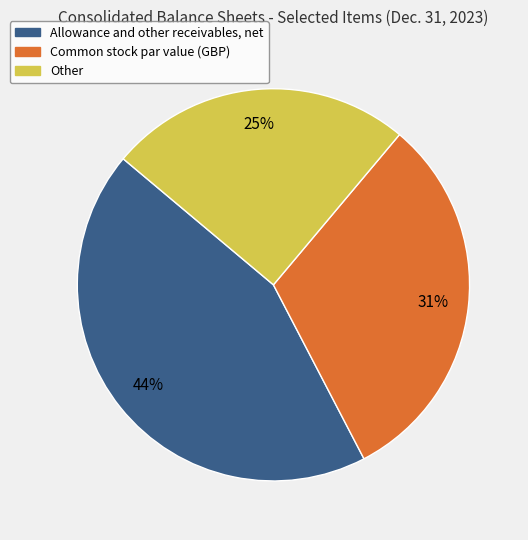

Which slice is the largest?

Allowance and other receivables, net